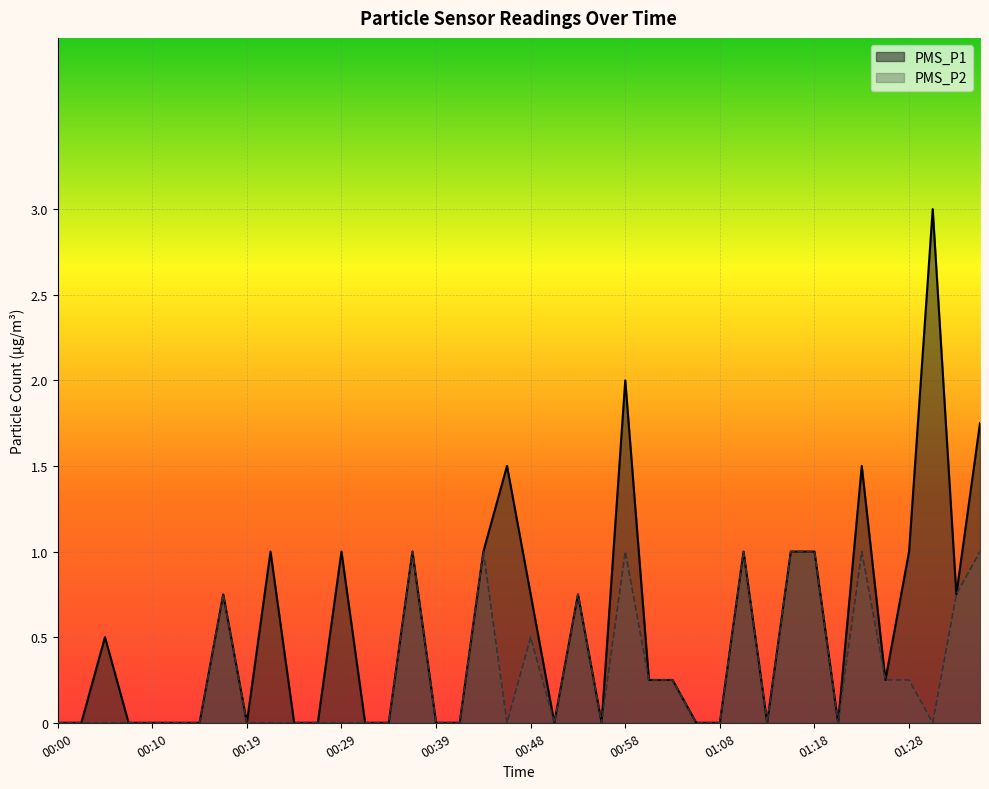

Is it true that PMS_P2 equals 0.0 at 00:05?

True